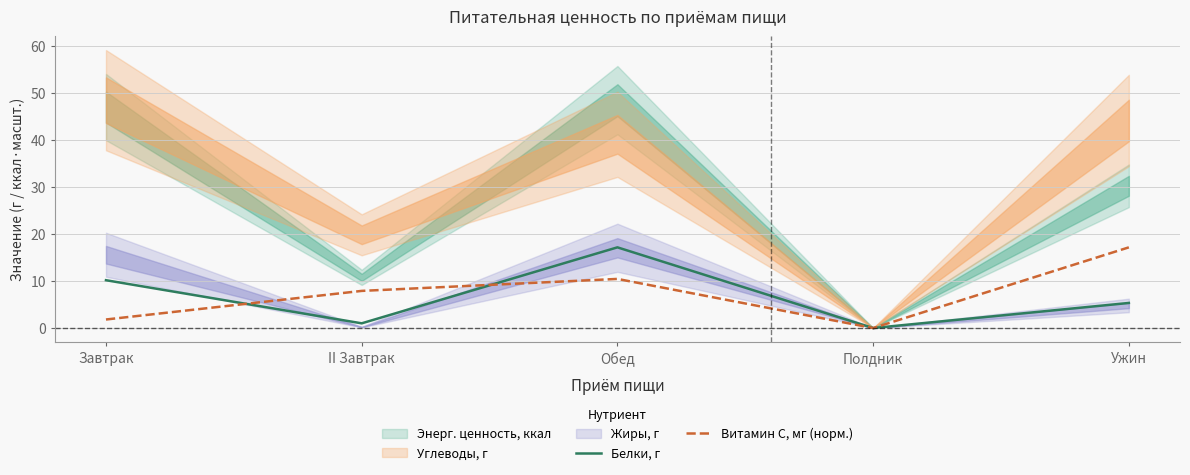

What is the difference between the maximum and minimum values in the Белки, г series?

17.1